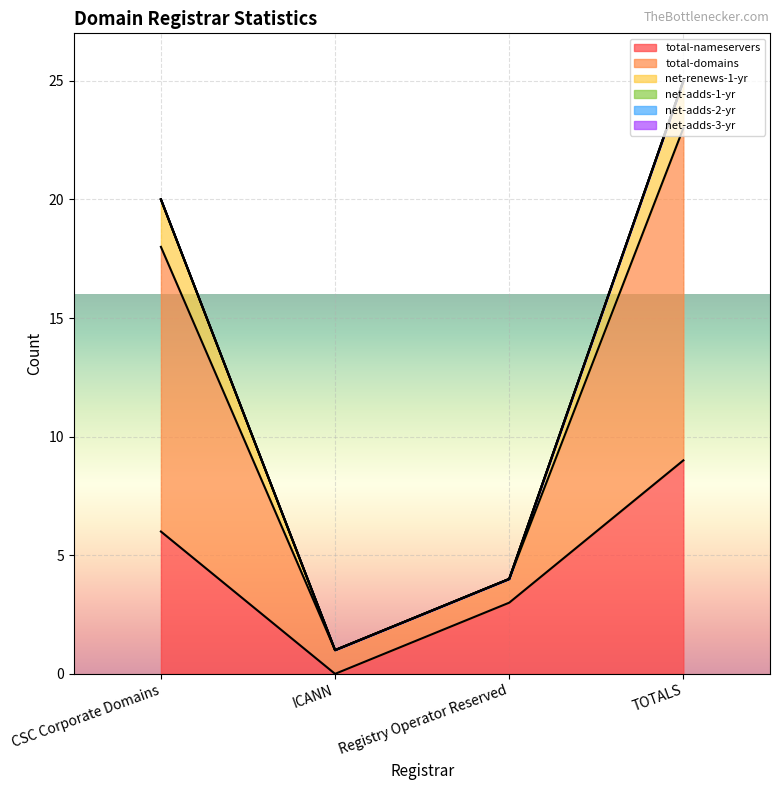

Reading right to left, extract all data points from this chart.

total-nameservers: 9	3	0	6
total-domains: 14	1	1	12
net-renews-1-yr: 2	0	0	2
net-adds-1-yr: 0	0	0	0
net-adds-2-yr: 0	0	0	0
net-adds-3-yr: 0	0	0	0